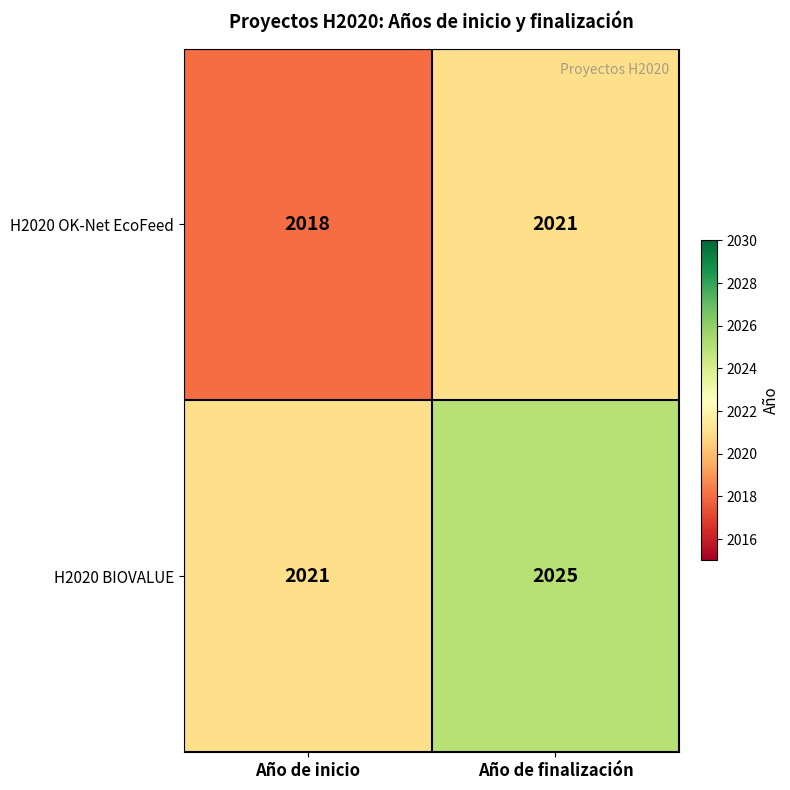

True or false: H2020 OK-Net EcoFeed has a value of 2021 at Año de finalización.

True